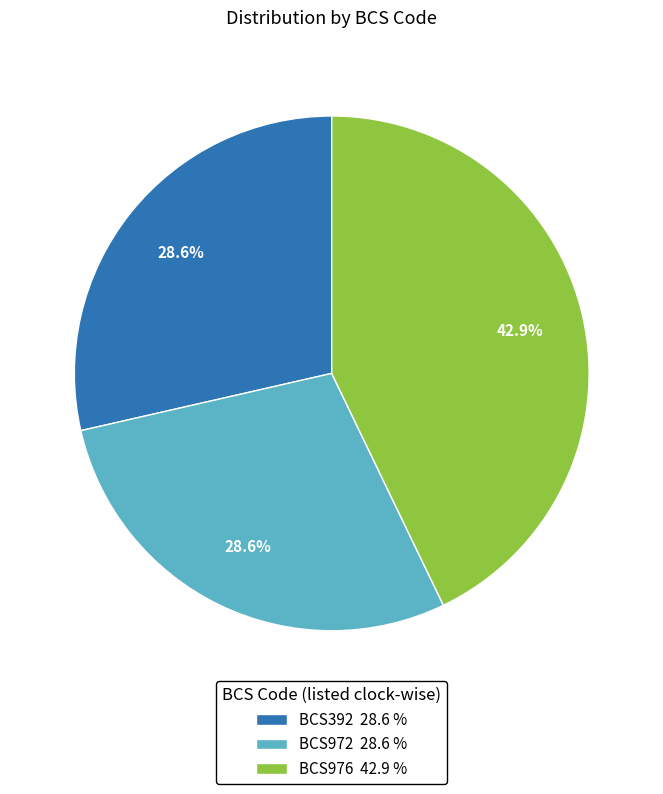

What percentage is NOT represented by BCS972?

71.4%